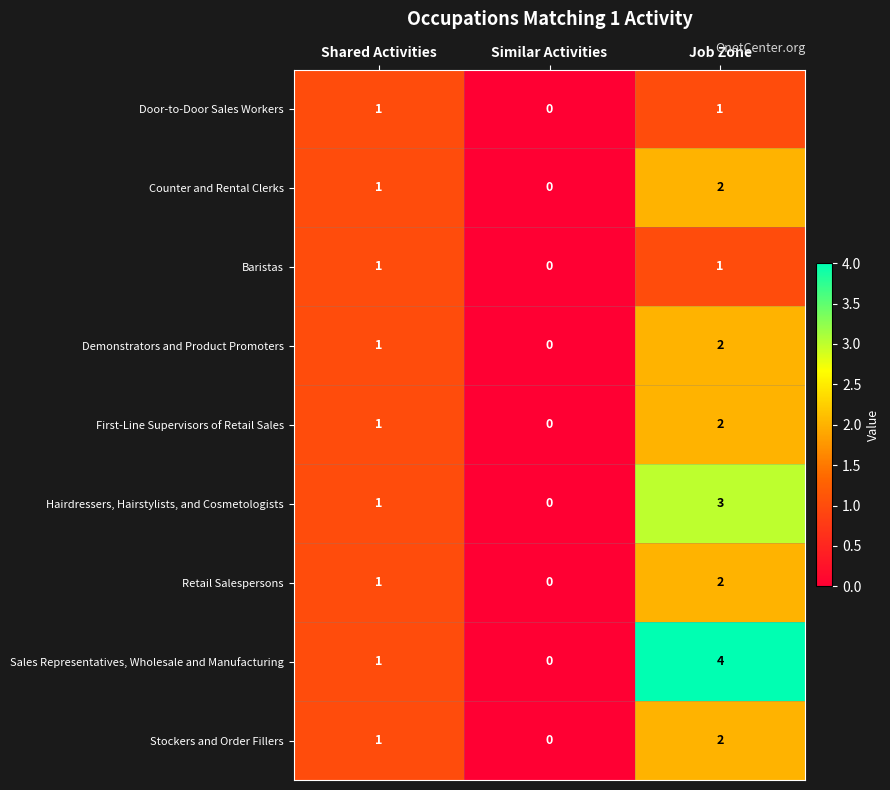

Which series has the widest spread of values?

Sales Representatives, Wholesale and Manufacturing